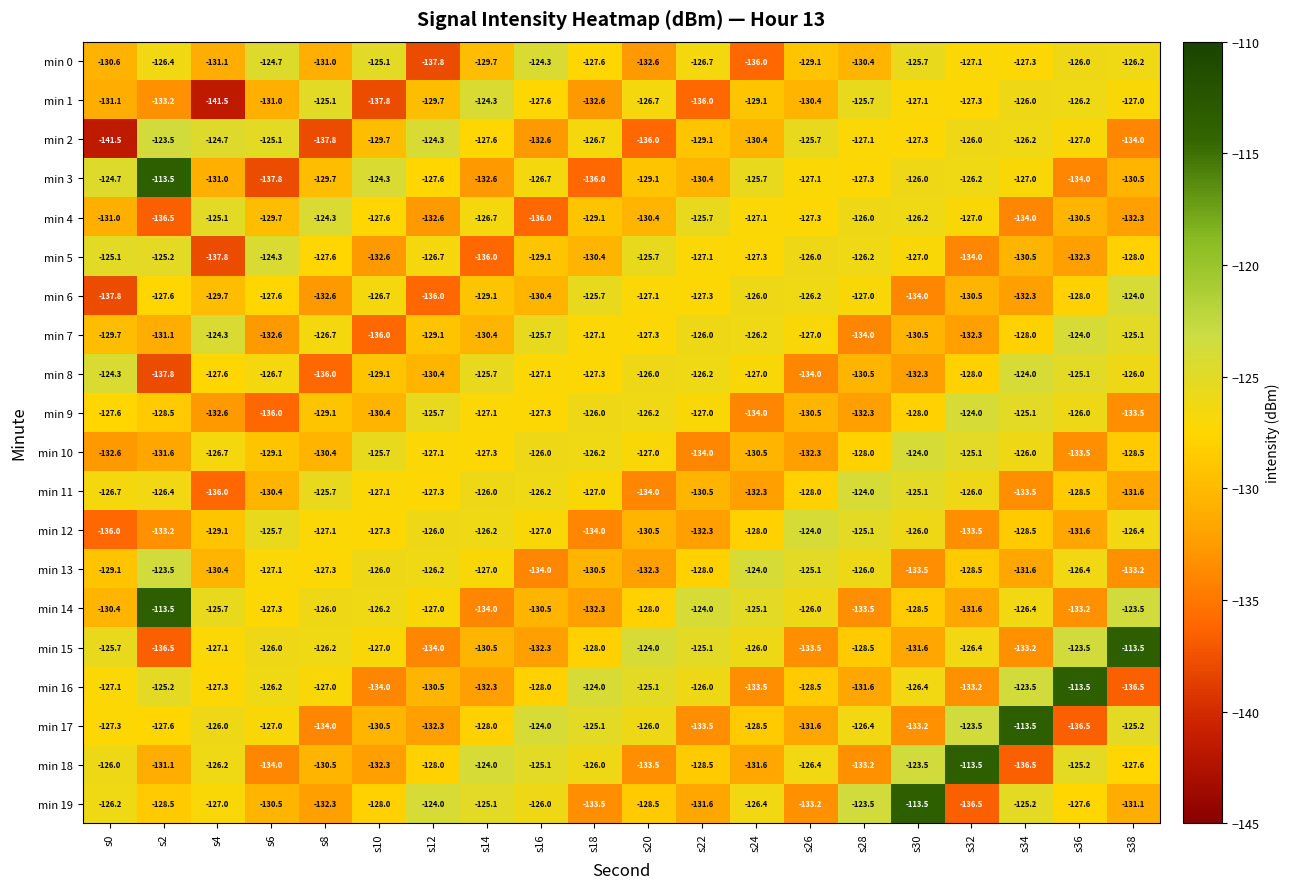

What value does the min 6 series have at s32?

-130.5